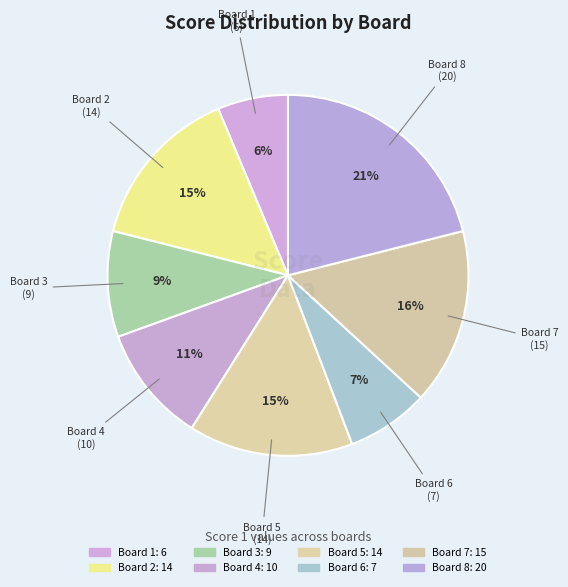

Count the number of slices in the pie.

8